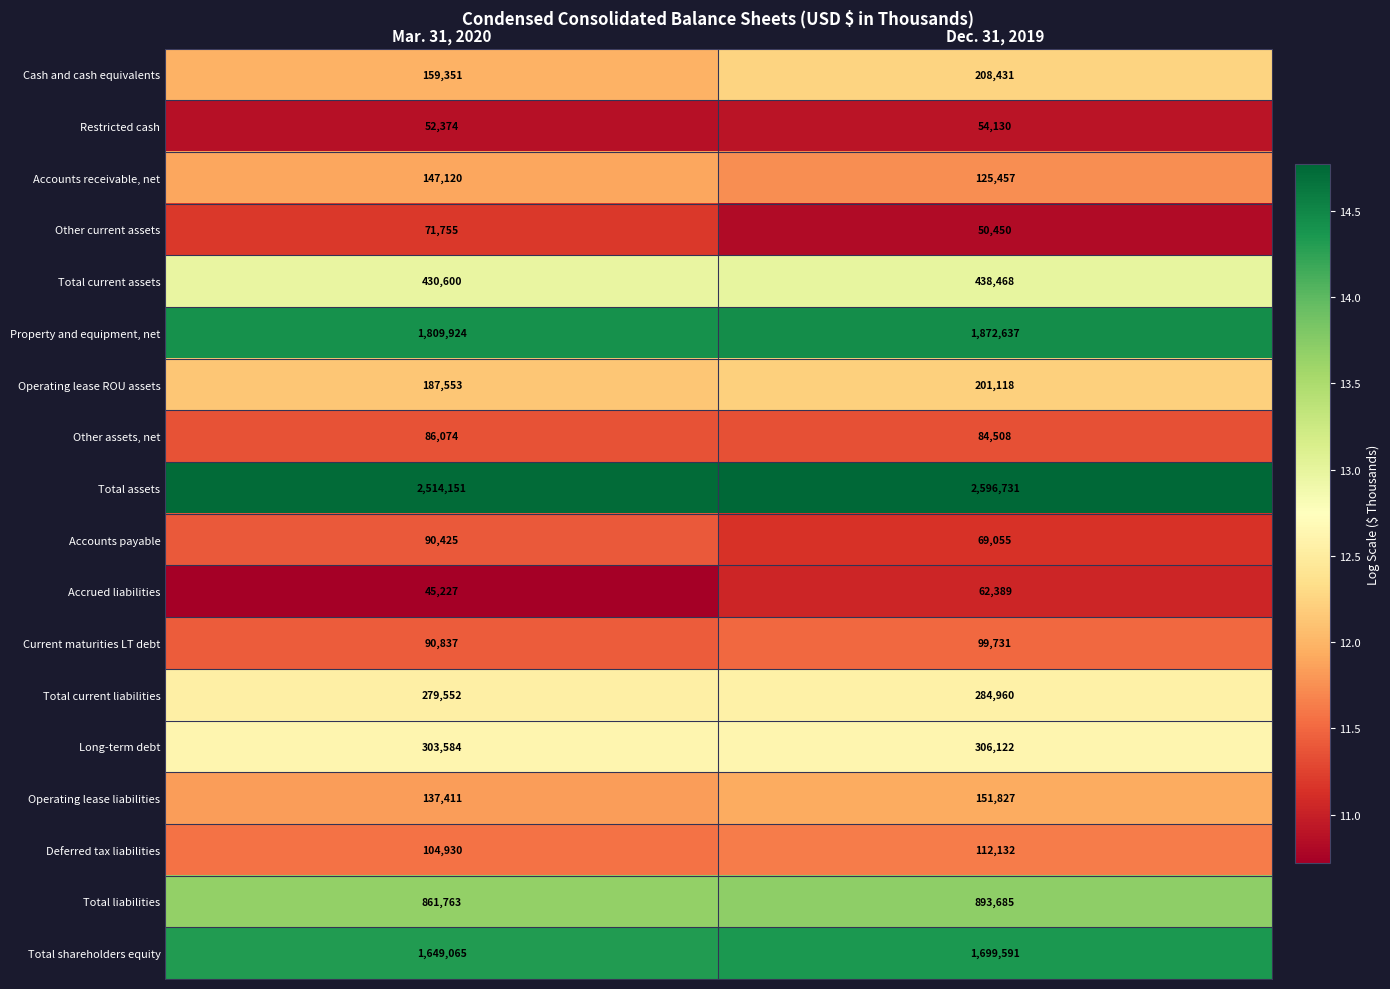

What is the difference between the maximum and minimum values in the Accrued liabilities series?

17162